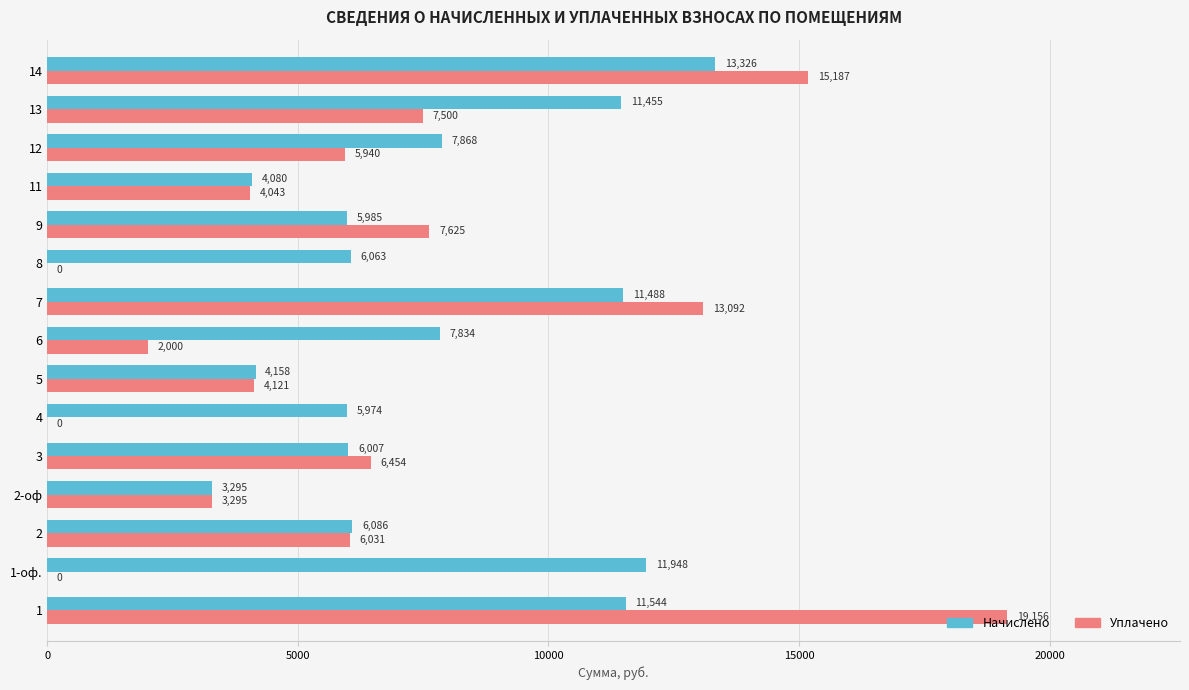

What is the greatest value displayed?

19156.2